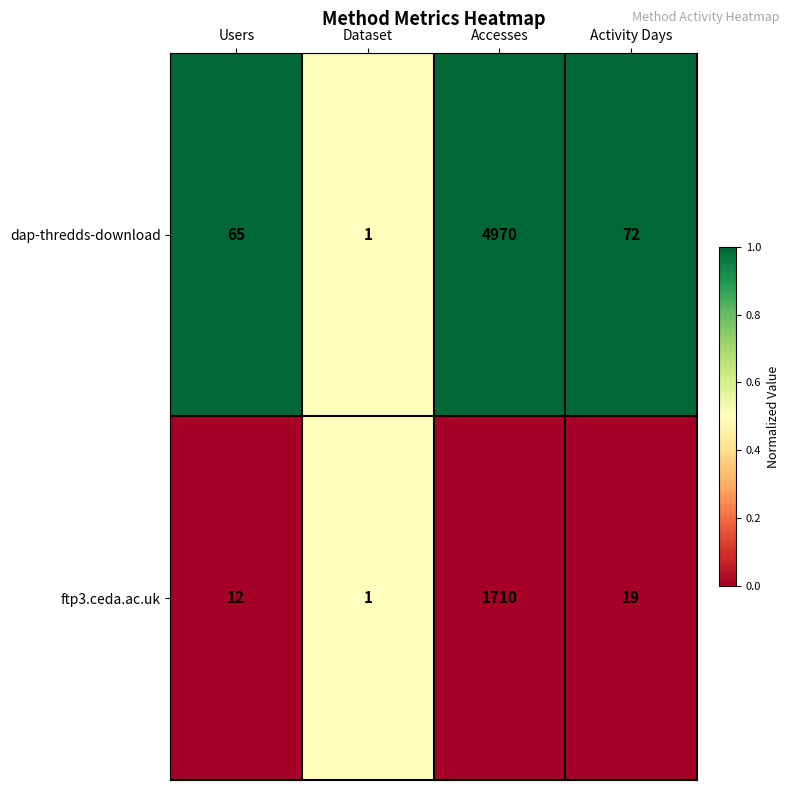

True or false: ftp3.ceda.ac.uk has a value of 713 at Accesses.

False